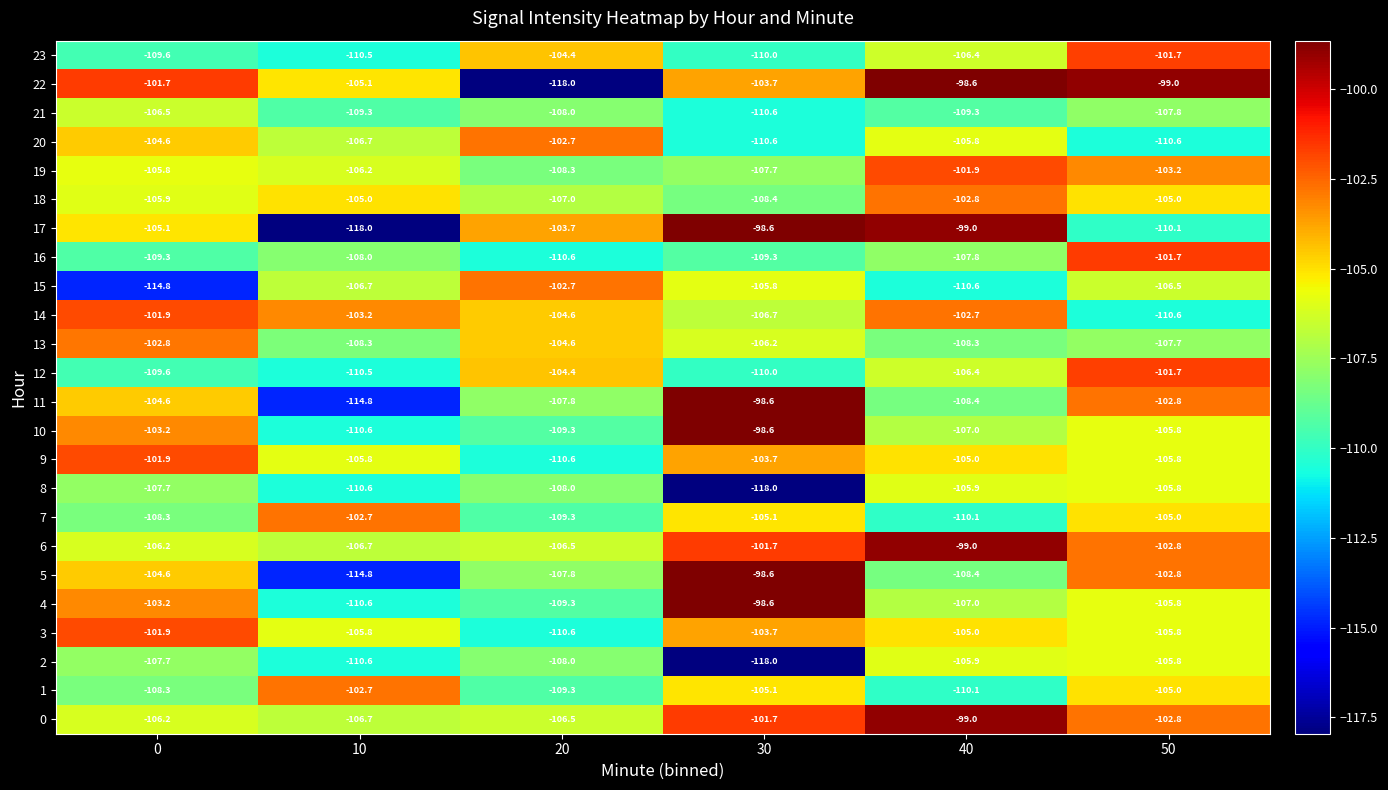

What is the spread (max minus min) of values at 0?

13.1